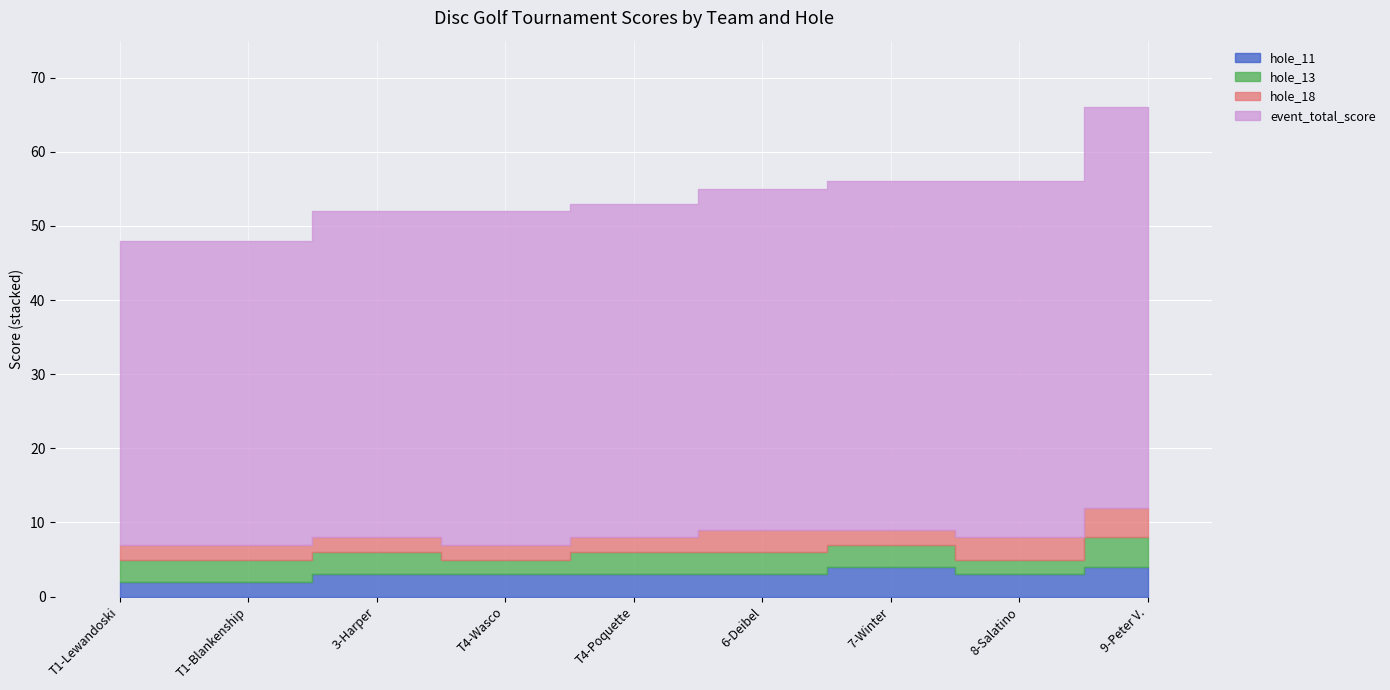

Which label corresponds to the largest value in the chart?

9-Peter V.